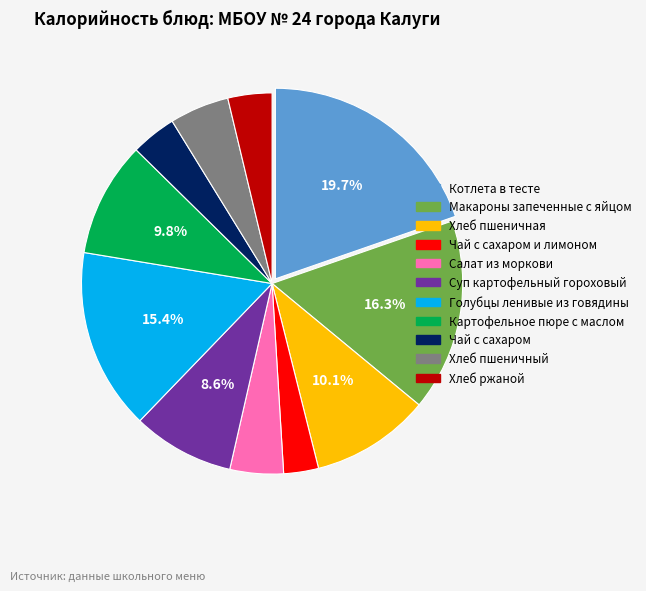

Is Чай с сахаром и лимоном the majority of the pie?

No